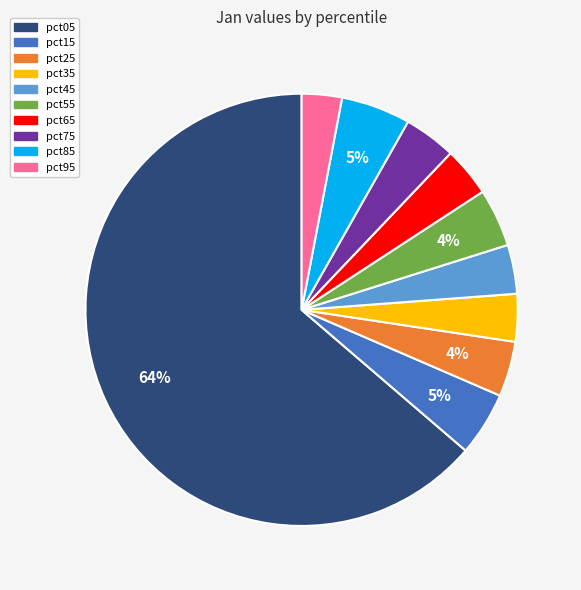

Do pct15 and pct35 together represent more than half of the pie?

No